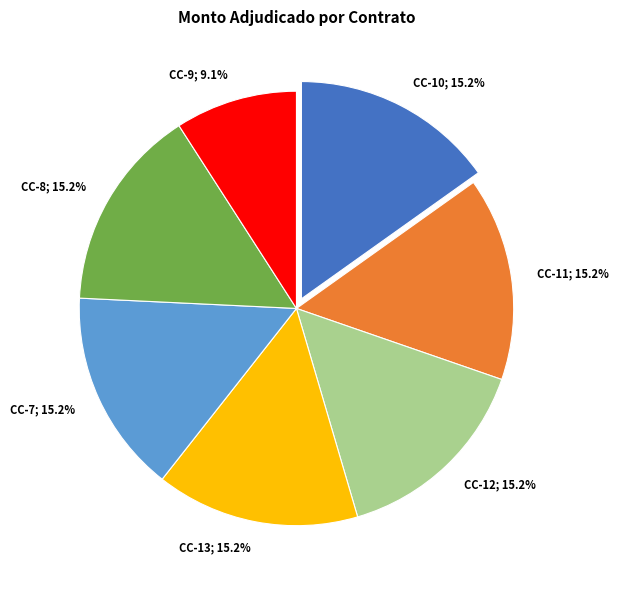

Is there a majority slice in this chart?

No